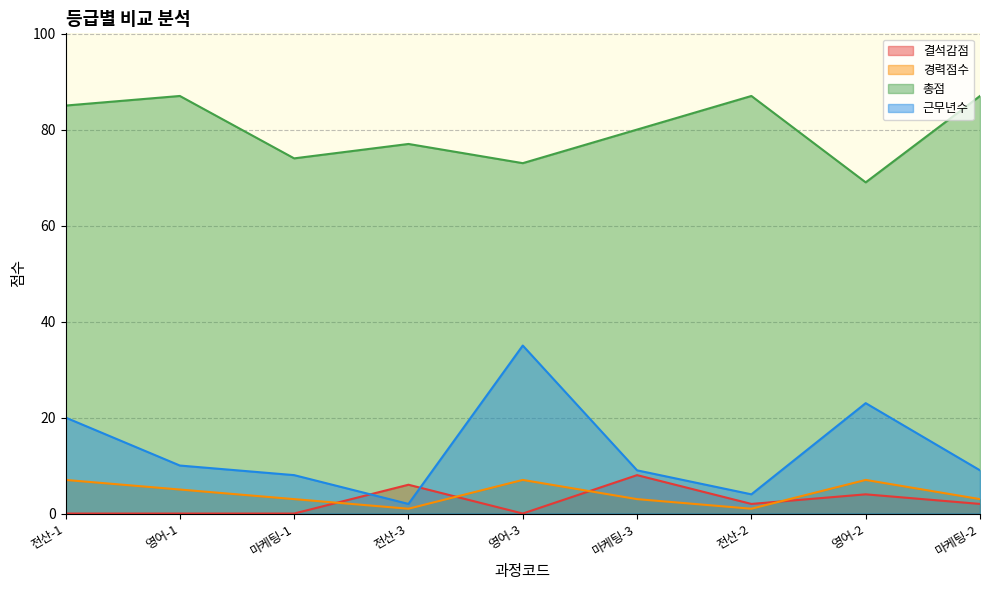

Where is the first local maximum for 총점?

영어-1